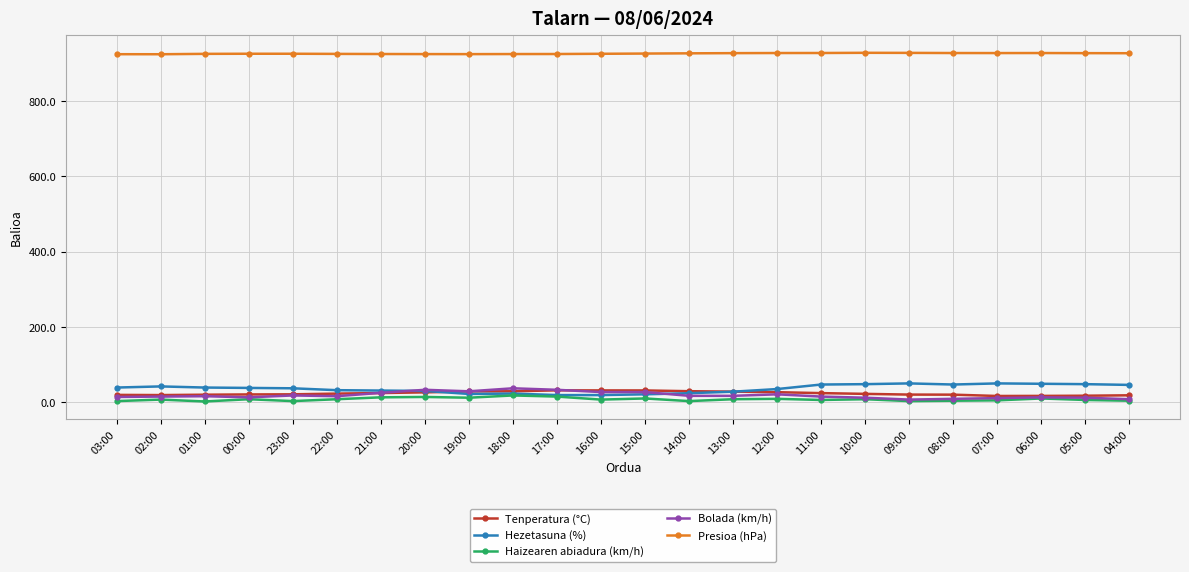

The value of Bolada (km/h) at 19:00 is 29.0. True or false?

True